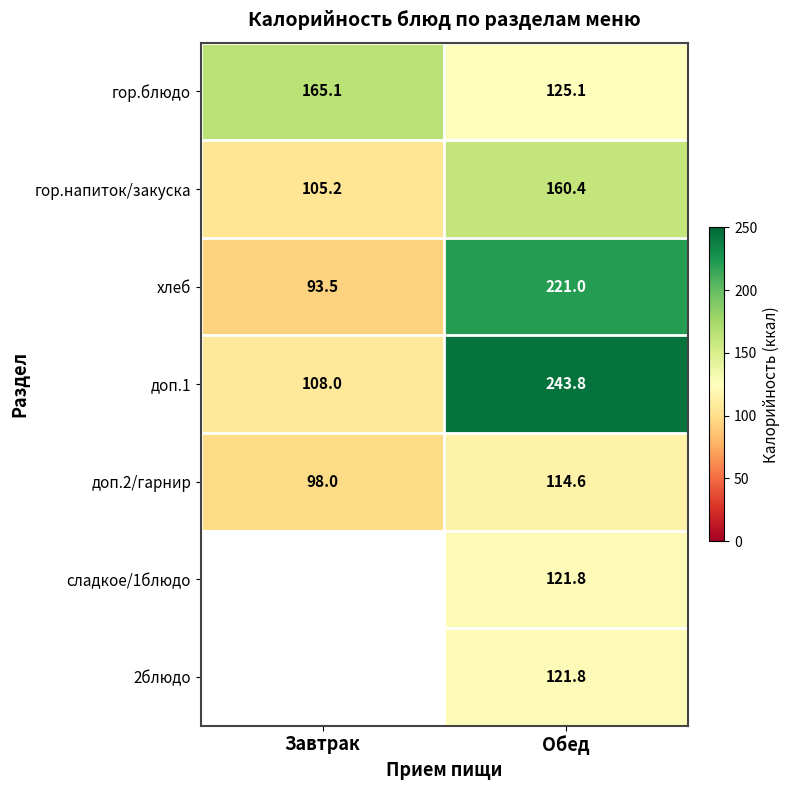

True or false: гор.напиток/закуска has a value of 160.4 at Обед.

True